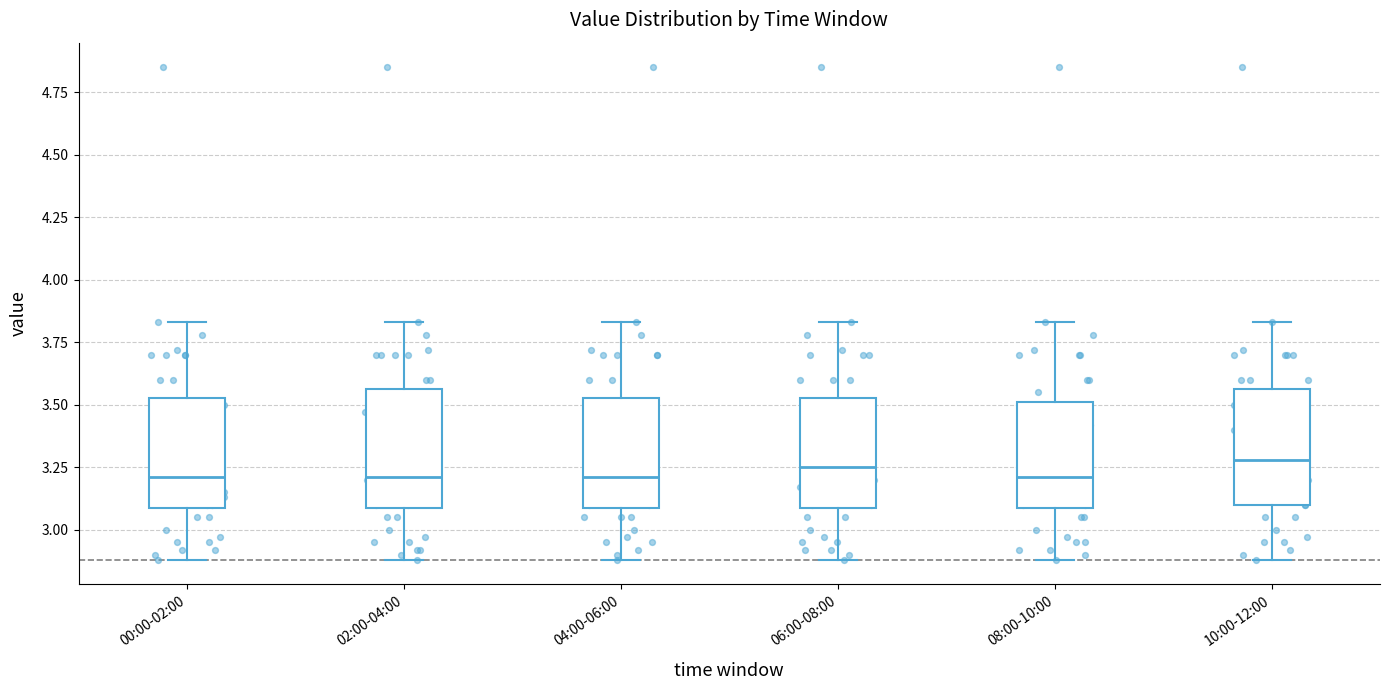

Reading left to right, transcribe this box plot: for each box, give where its median line is, the range the box spans, and where its two whiskers end, as read against the y-axis. The values are not printed on the chart, so give them approximately, as read against the axis.

00:00-02:00: median 3.20, box 3.10 to 3.55, whiskers 2.90 to 3.85
02:00-04:00: median 3.20, box 3.10 to 3.55, whiskers 2.90 to 3.85
04:00-06:00: median 3.20, box 3.10 to 3.55, whiskers 2.90 to 3.85
06:00-08:00: median 3.25, box 3.10 to 3.55, whiskers 2.90 to 3.85
08:00-10:00: median 3.20, box 3.10 to 3.50, whiskers 2.90 to 3.85
10:00-12:00: median 3.30, box 3.10 to 3.55, whiskers 2.90 to 3.85